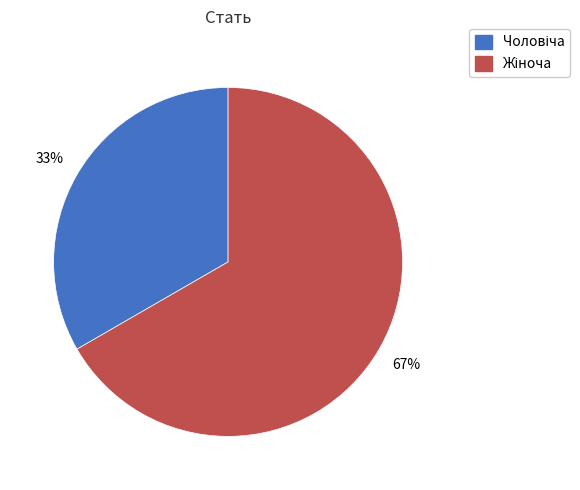

Is there any slice that represents more than half of the pie?

Yes